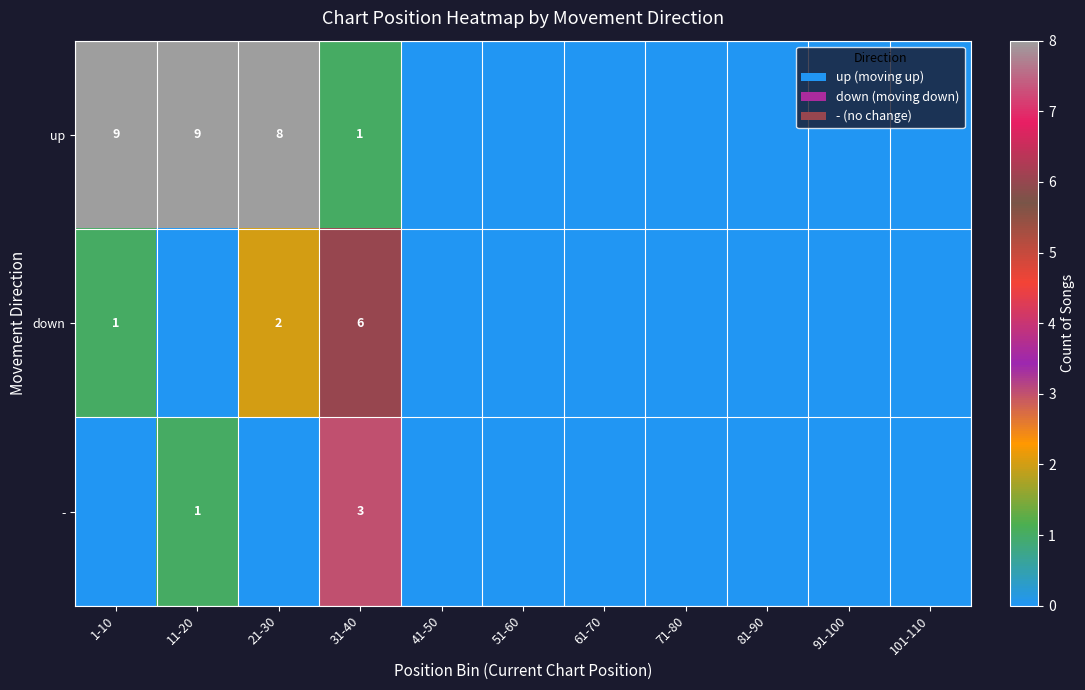

Which has a higher value, 91-100 or 81-90?

91-100